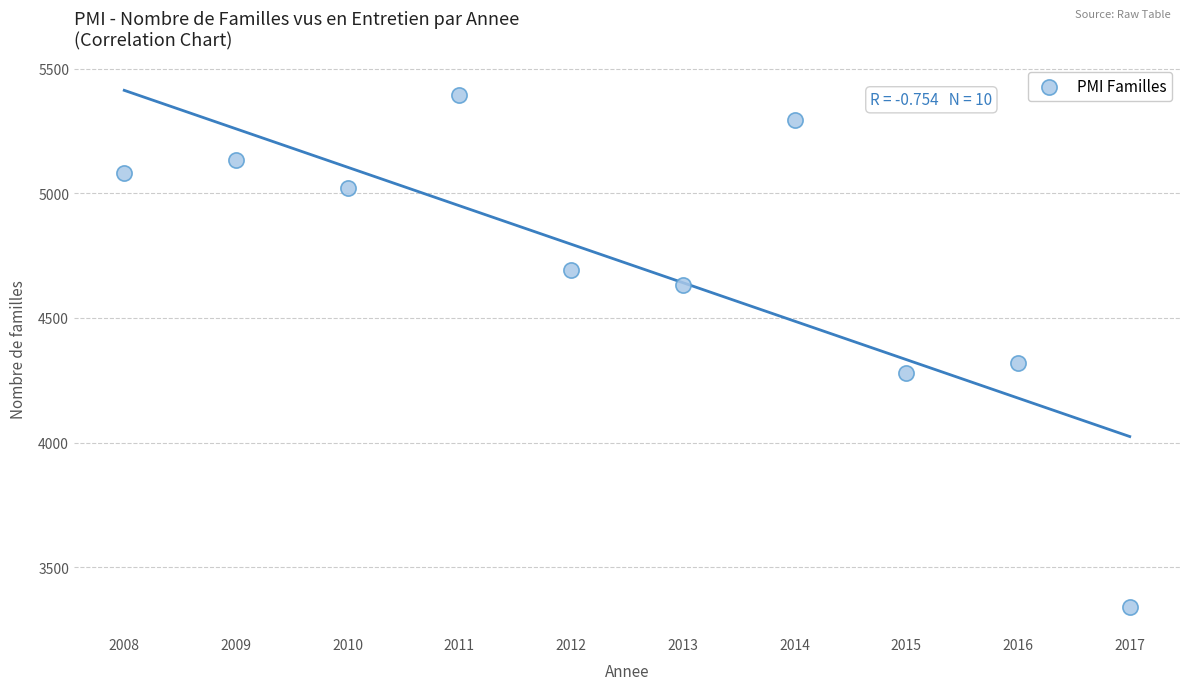

What Y value in the scatter plot is closest to 4368?

4318